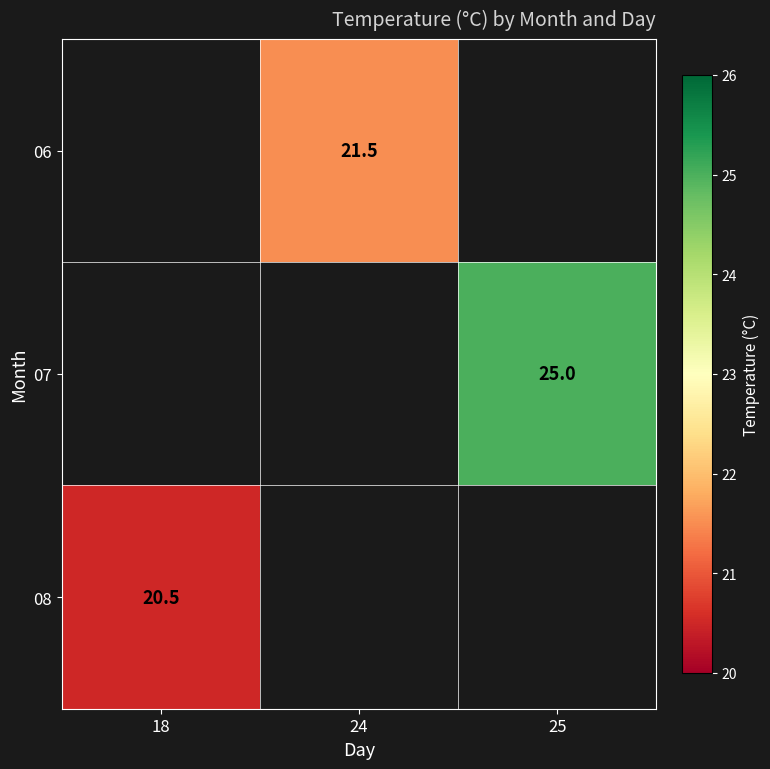

The value of 06 at 24 is 8.7. True or false?

False